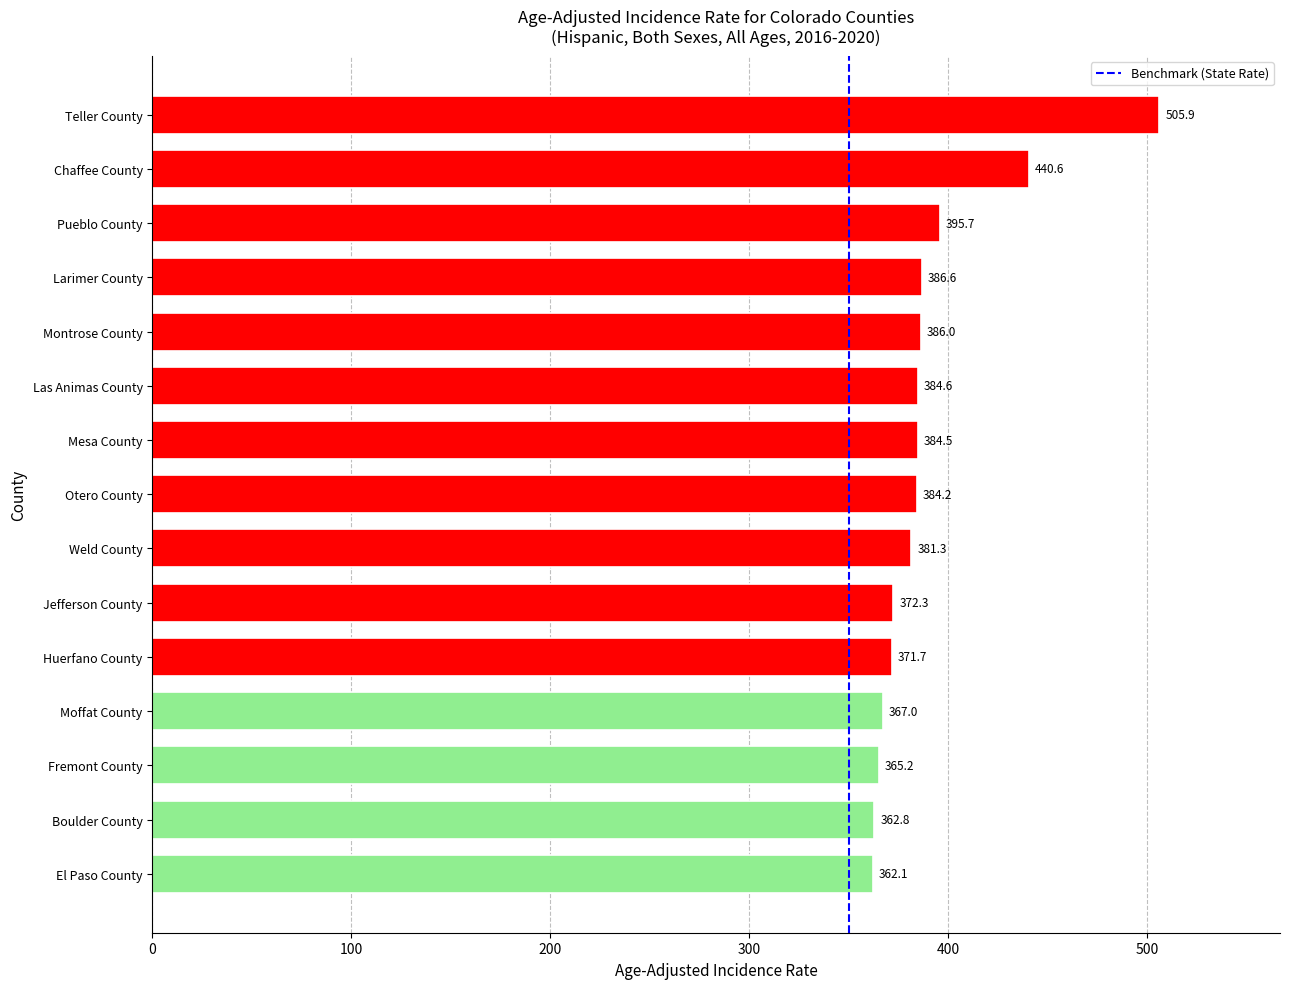

What is the change in value from Las Animas County to Weld County?

-3.3